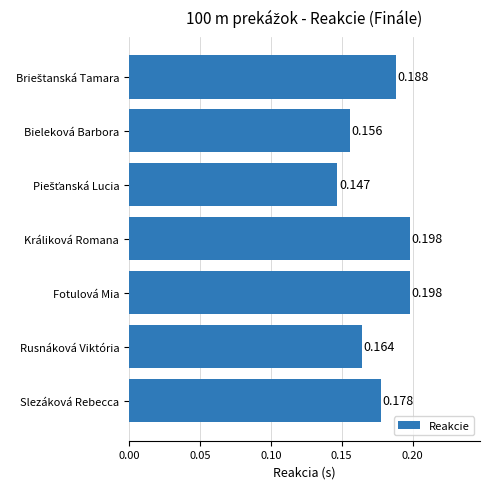

Between Slezáková Rebecca and Fotulová Mia, which is larger?

Fotulová Mia